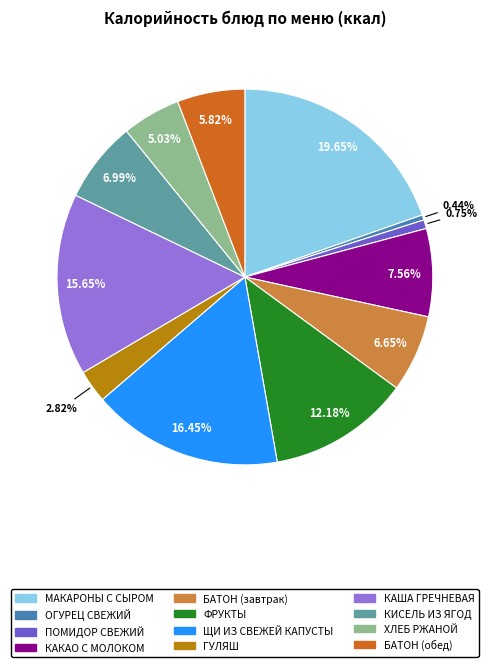

Which slice is the largest?

МАКАРОНЫ С СЫРОМ